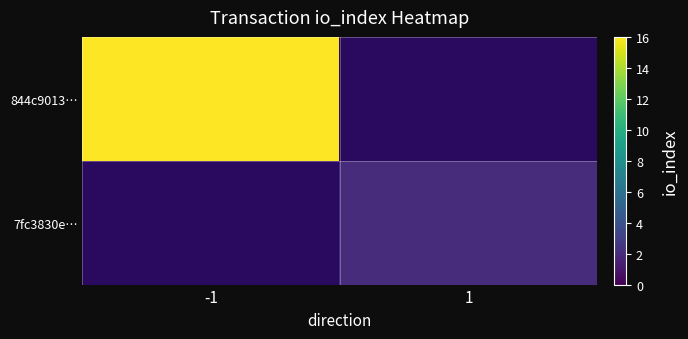

Is it true that 7fc3830e… equals 2.0 at 1?

True